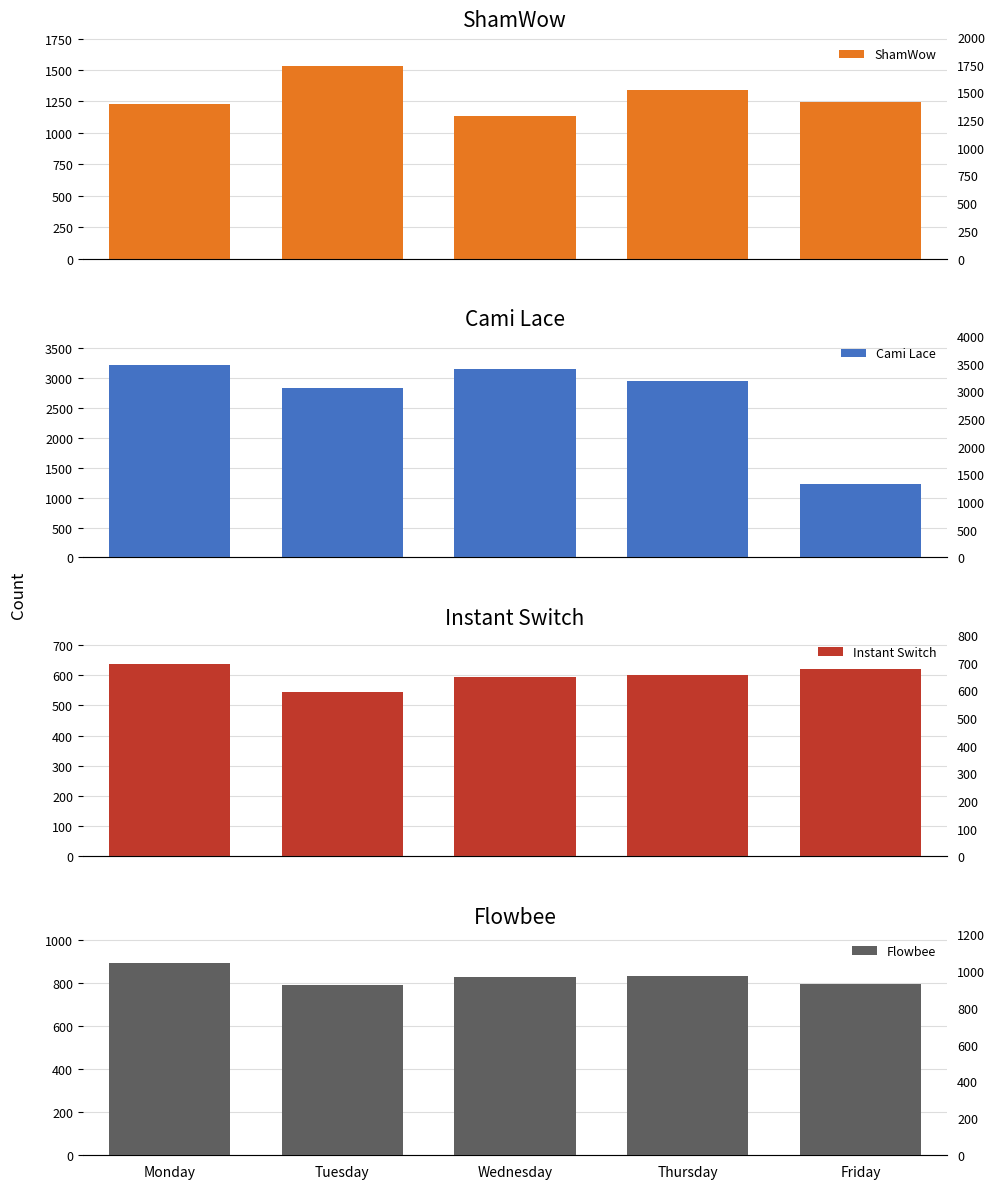

Which label corresponds to the smallest value in the chart?

Tuesday